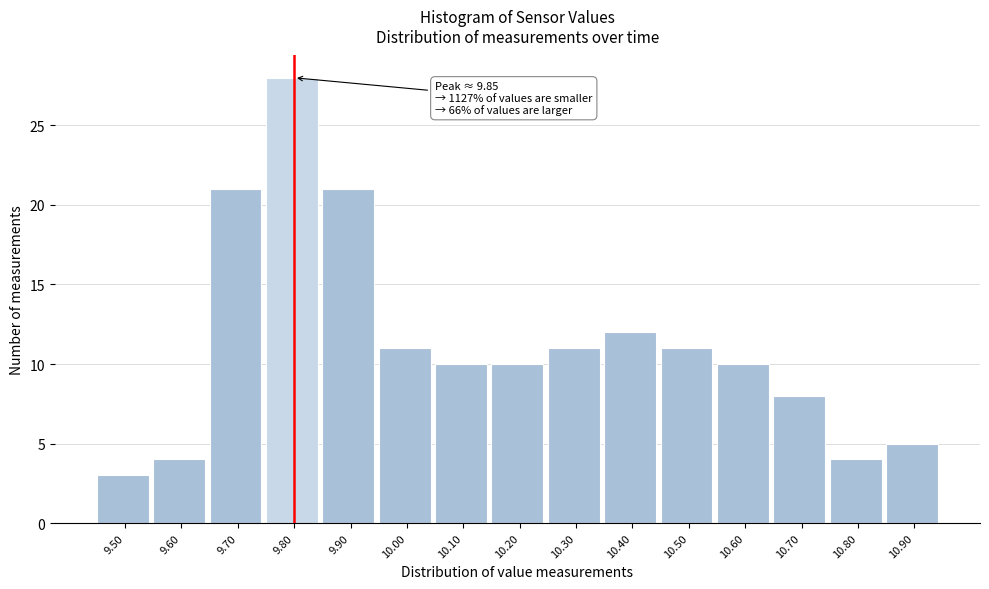

Reading left to right, what are all the values shown in this chart?

3	4	21	28	21	11	10	10	11	12	11	10	8	4	5